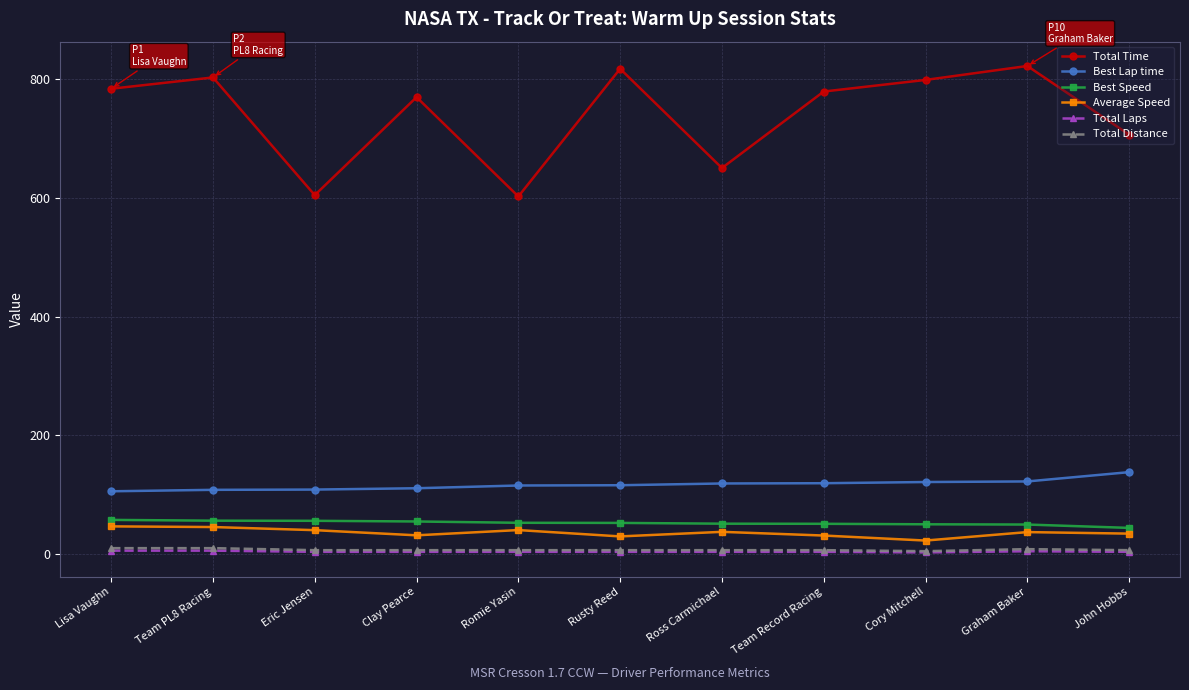

Count the Total Laps values in the range 4 to 5.

8